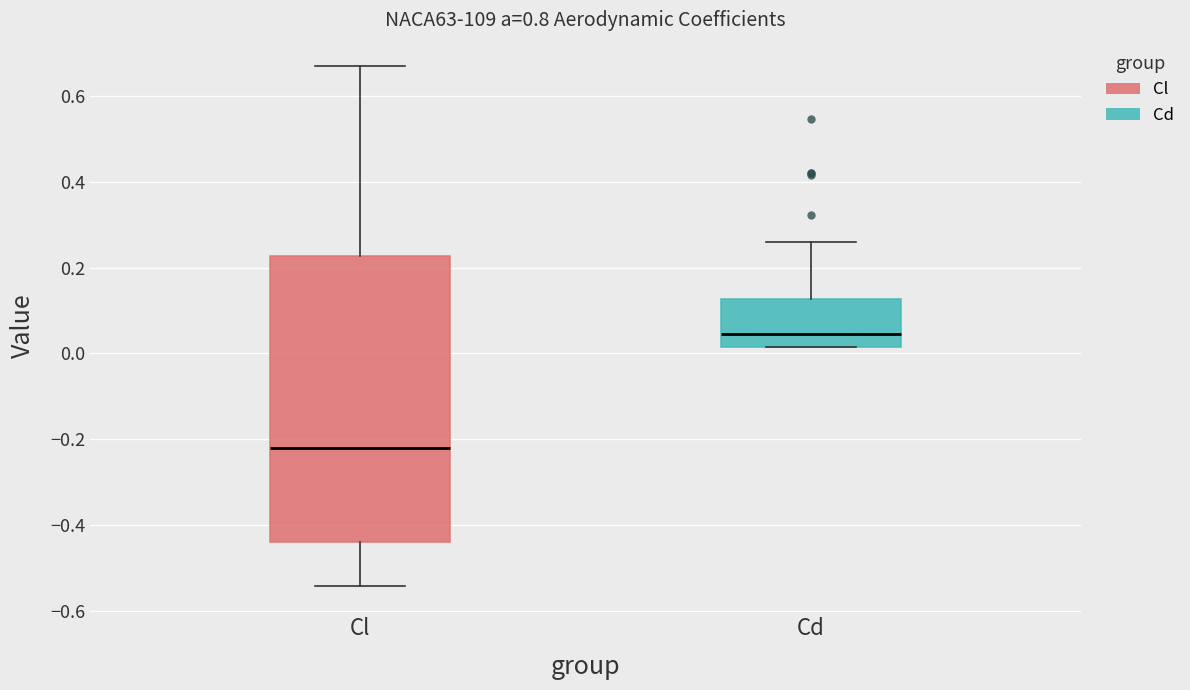

Where is the upper edge of the box for Cl on the y-axis? The values are not printed on the chart, so give them approximately, as read against the axis.

0.22